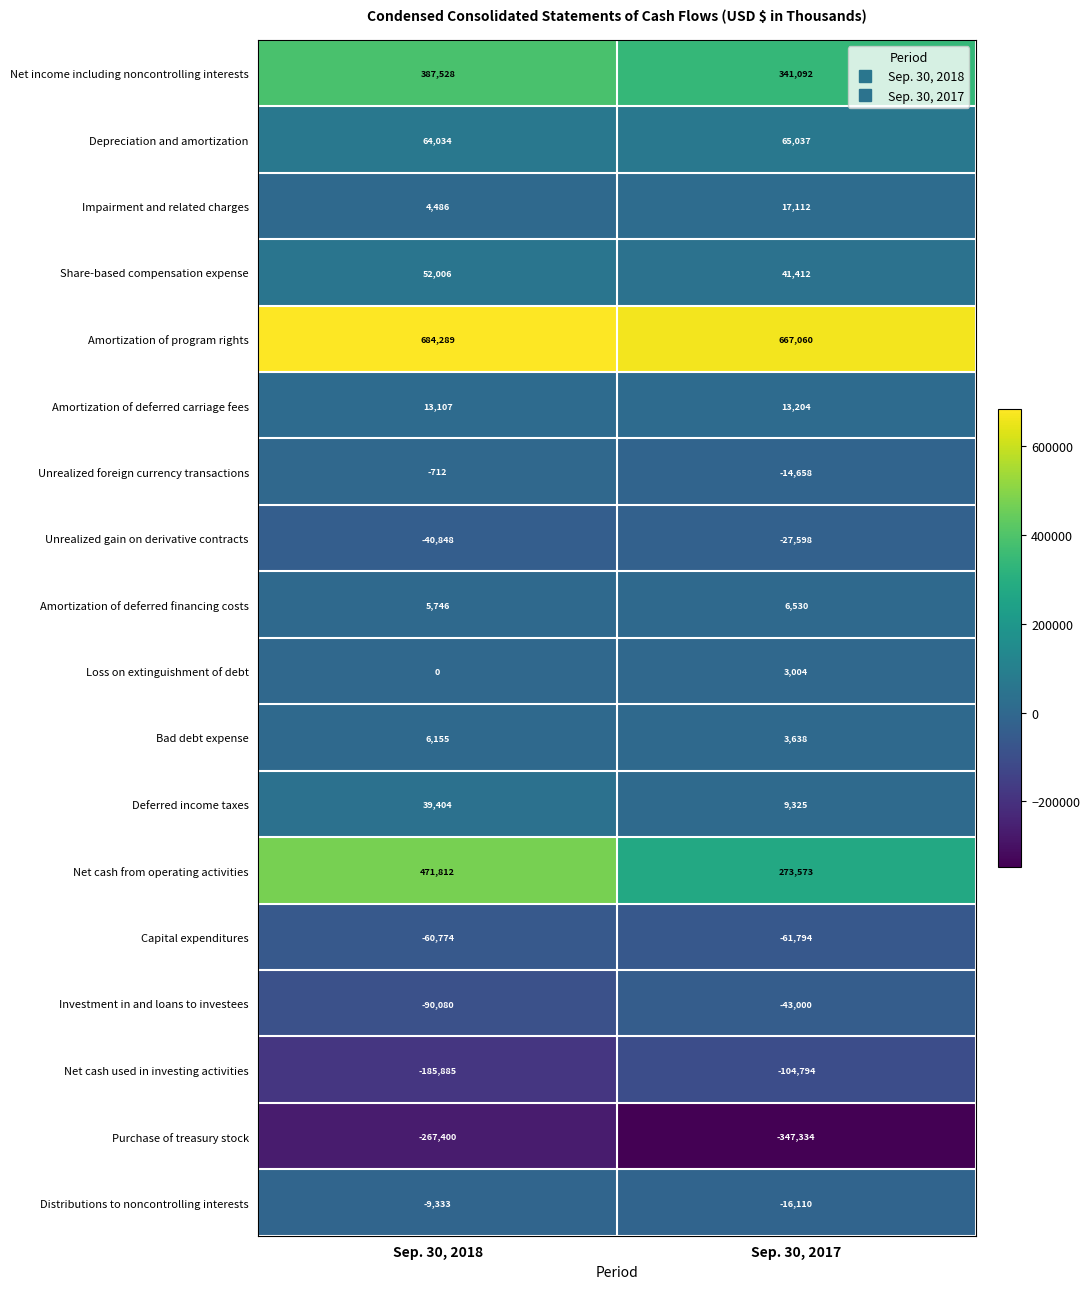

Rank the categories by Purchase of treasury stock value from lowest to highest.

Sep. 30, 2017, Sep. 30, 2018